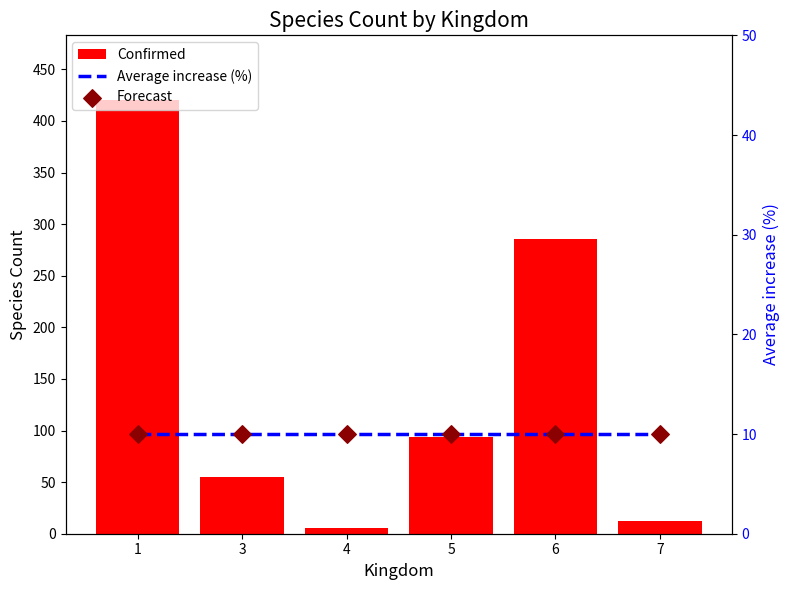

What is the total value across all series at 7?

32